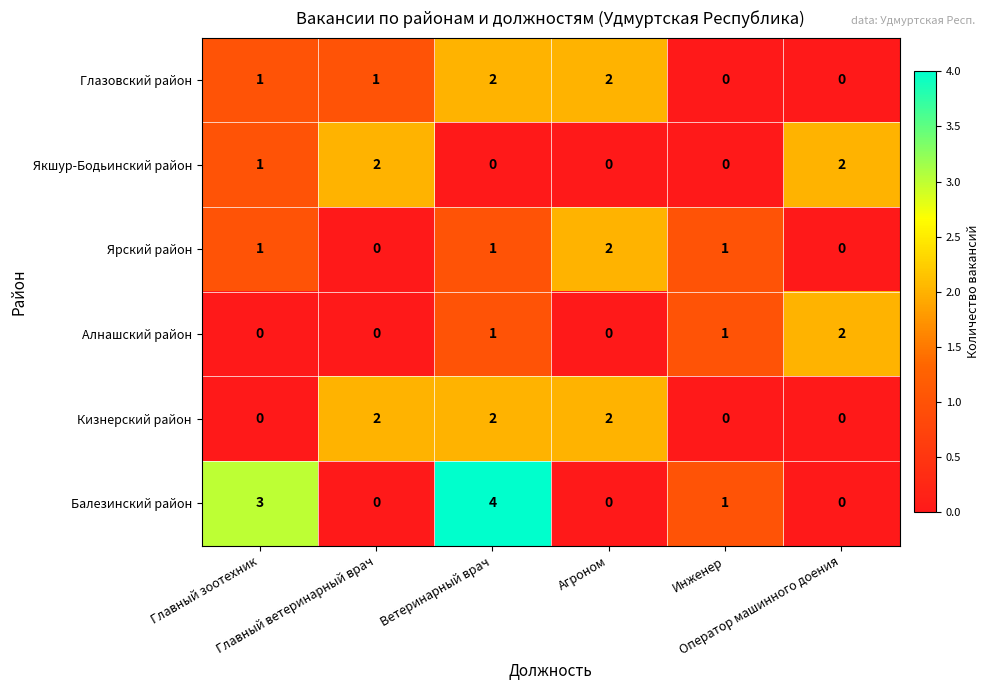

What is the total value across all series at Ветеринарный врач?

10